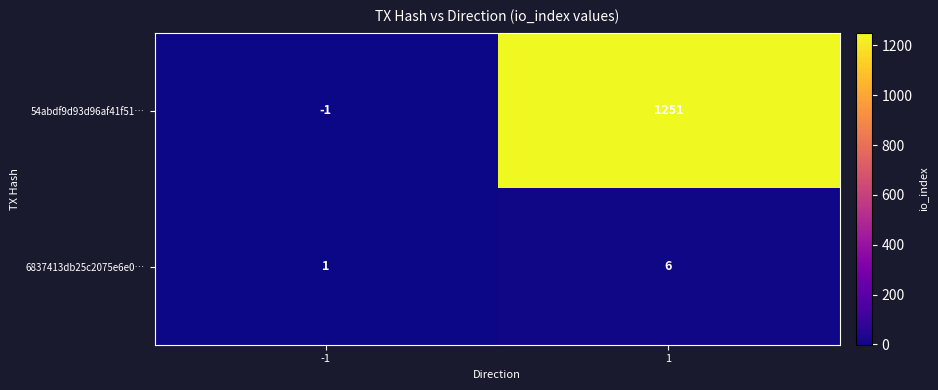

Which series has the largest range (max minus min)?

54abdf9d93d96af41f51…